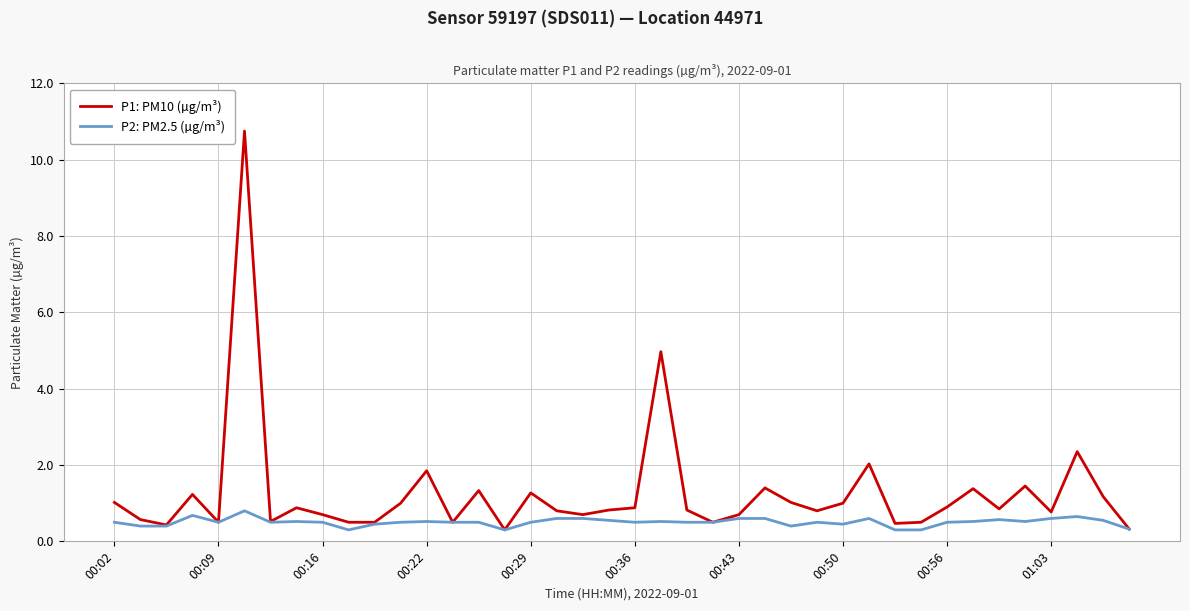

What is the difference between the maximum and second lowest values in the P2: PM2.5 (µg/m³) series?

0.5